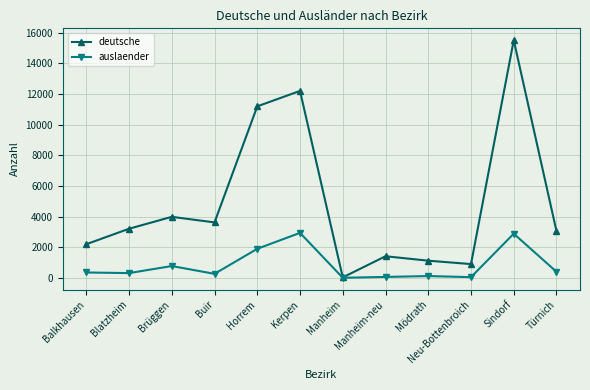

True or false: deutsche has more than 1 interior local peaks.

True